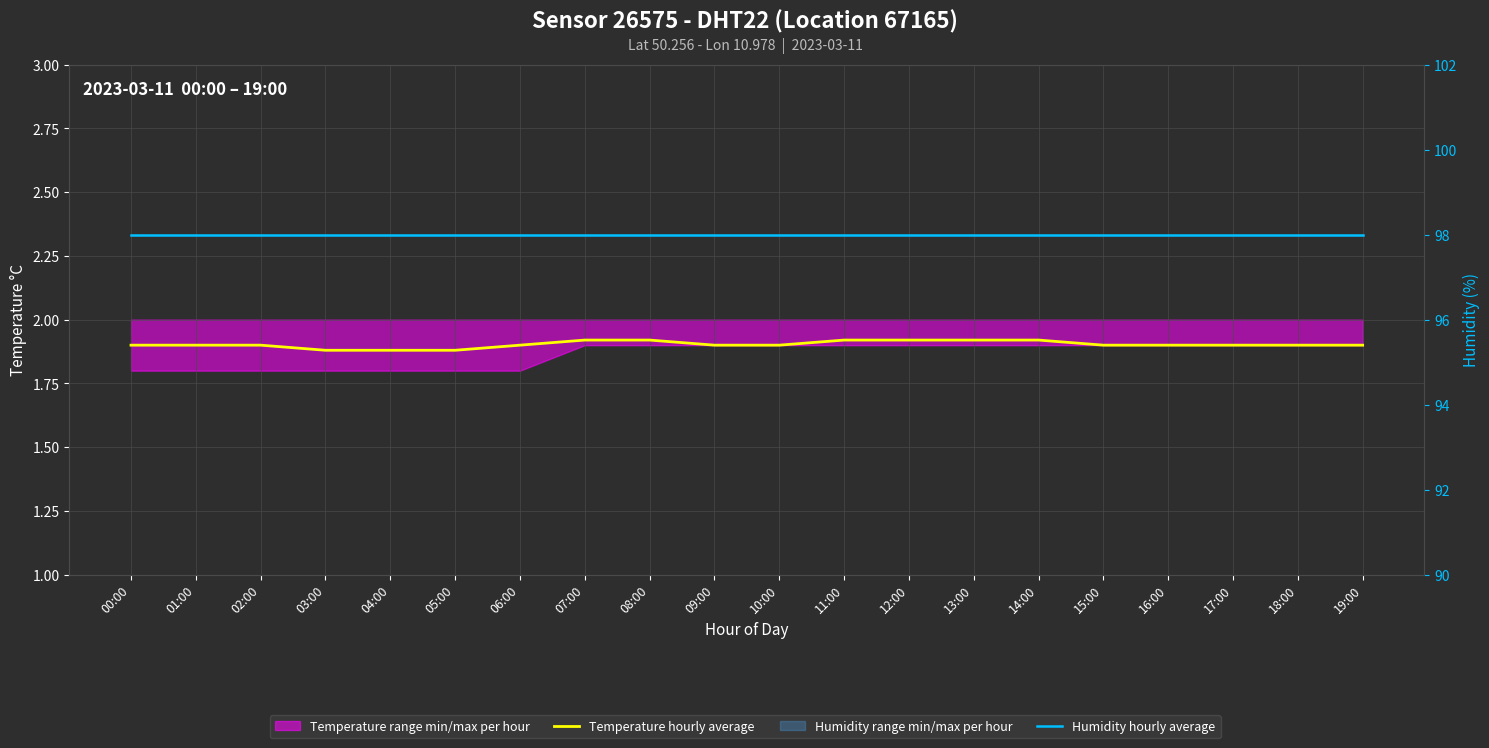

What is the lowest value of the Temperature hourly average series?

1.9